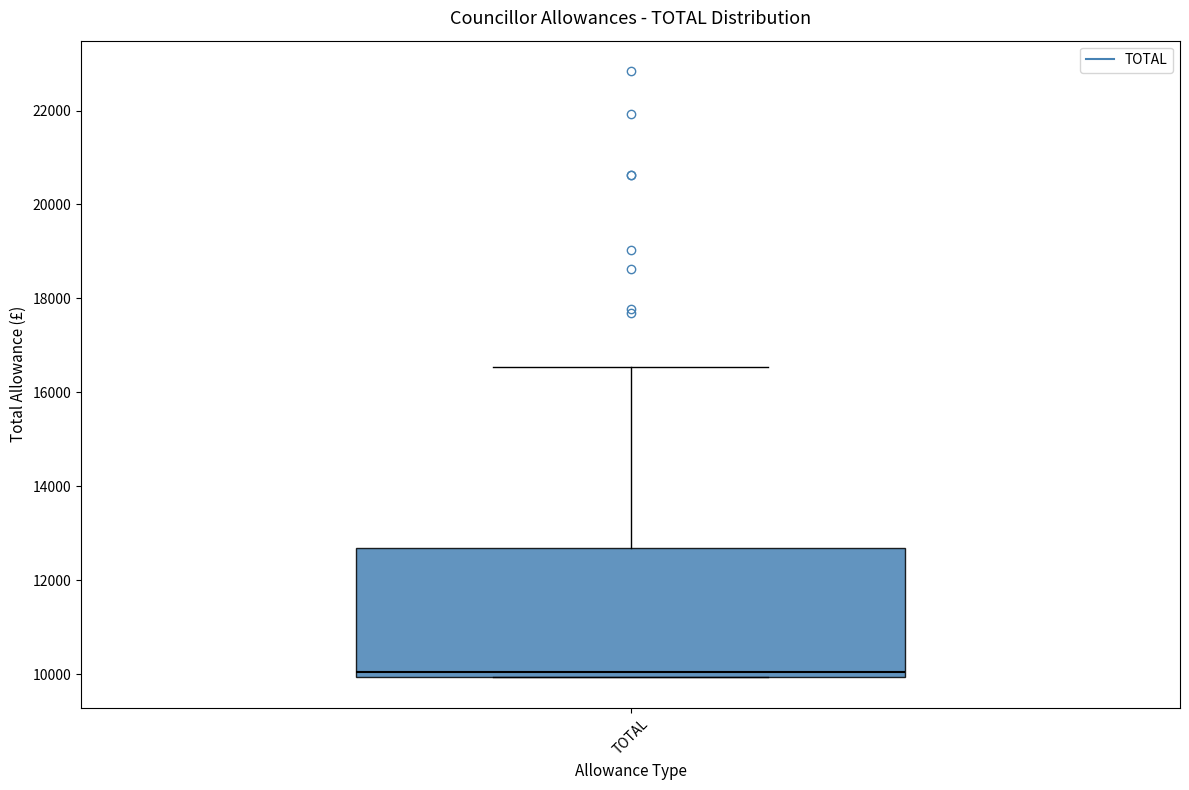

Transcribe this box plot: give where the median line is, the range the box spans, and where the two whiskers end, as read against the y-axis. The values are not printed on the chart, so give them approximately, as read against the axis.

median 10000 (just above the box's lower edge), box 10000 to 12600, whiskers 10000 to 16600